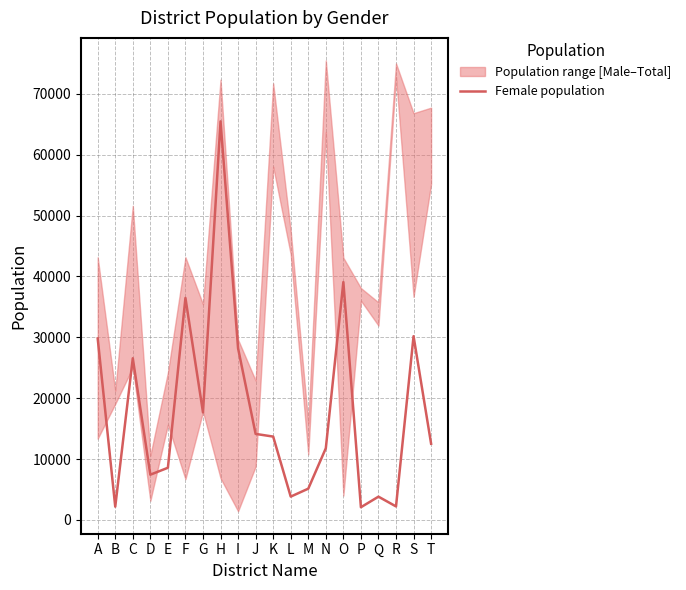

Between I and D, which is larger?

I